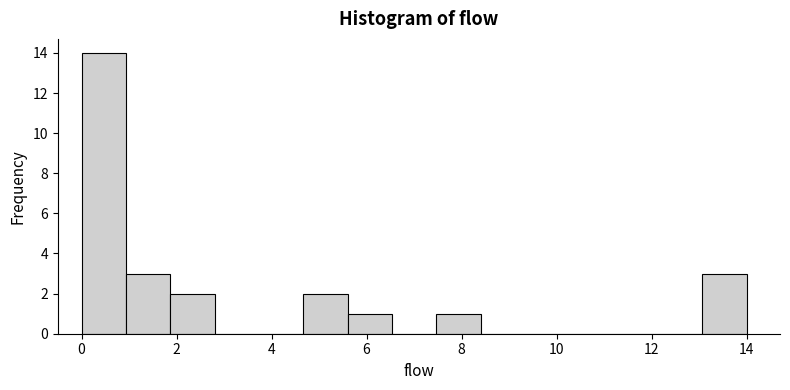

Reading left to right, transcribe this chart: for each bar, give the range it covers on the x-axis and its height. Neither the bar edges nor the heights are printed on the chart, so give them approximately, as read against the axes.

0.0 to 1.0: 14
1.0 to 1.8: 3
1.8 to 2.8: 2
2.8 to 3.8: 0
3.8 to 4.6: 0
4.6 to 5.6: 2
5.6 to 6.6: 1
6.6 to 7.4: 0
7.4 to 8.4: 1
8.4 to 9.4: 0
9.4 to 10.2: 0
10.2 to 11.2: 0
11.2 to 12.2: 0
12.2 to 13.0: 0
13.0 to 14.0: 3